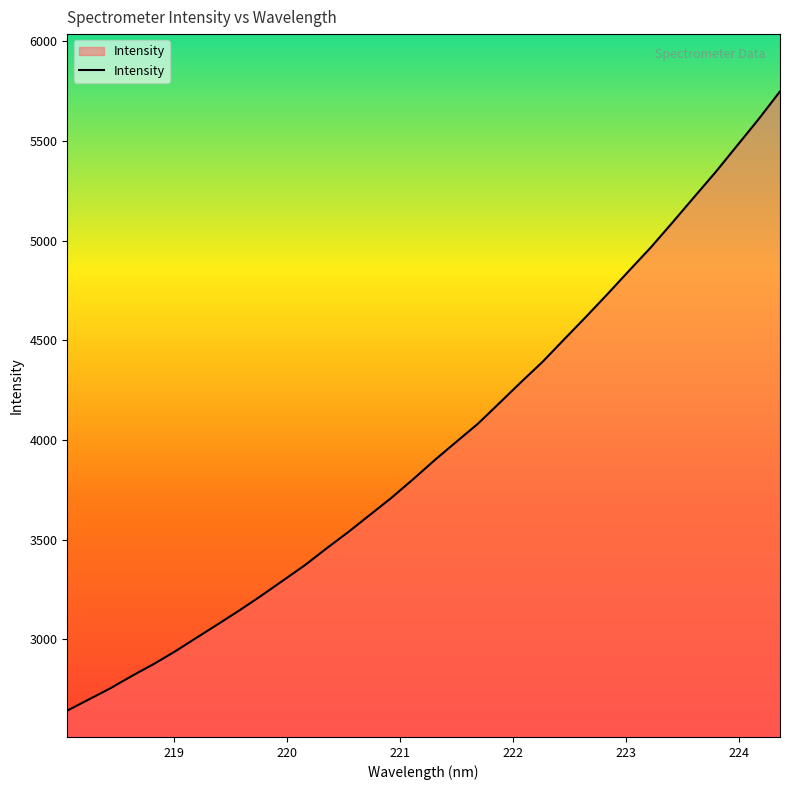

What is the difference between the maximum and minimum values?

3104.1